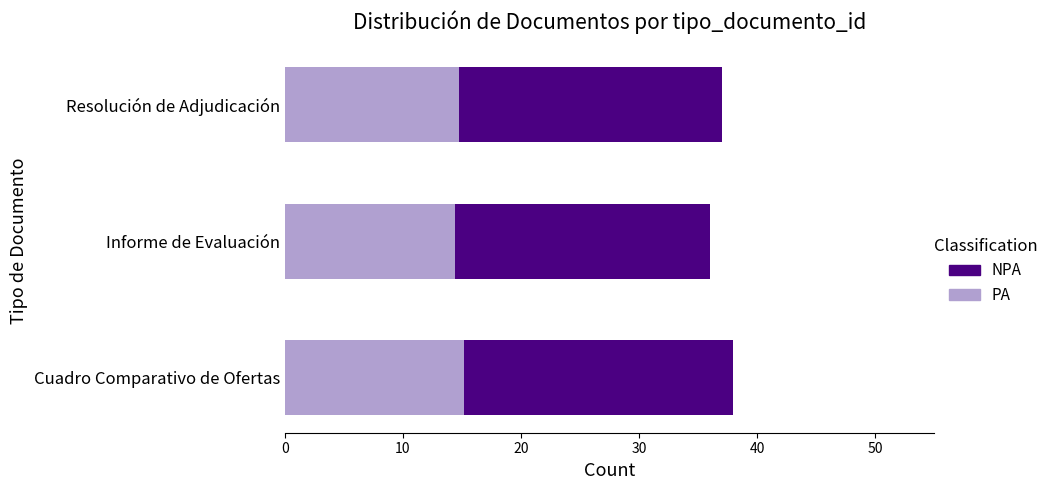

What is the average value of the PA series?

14.8